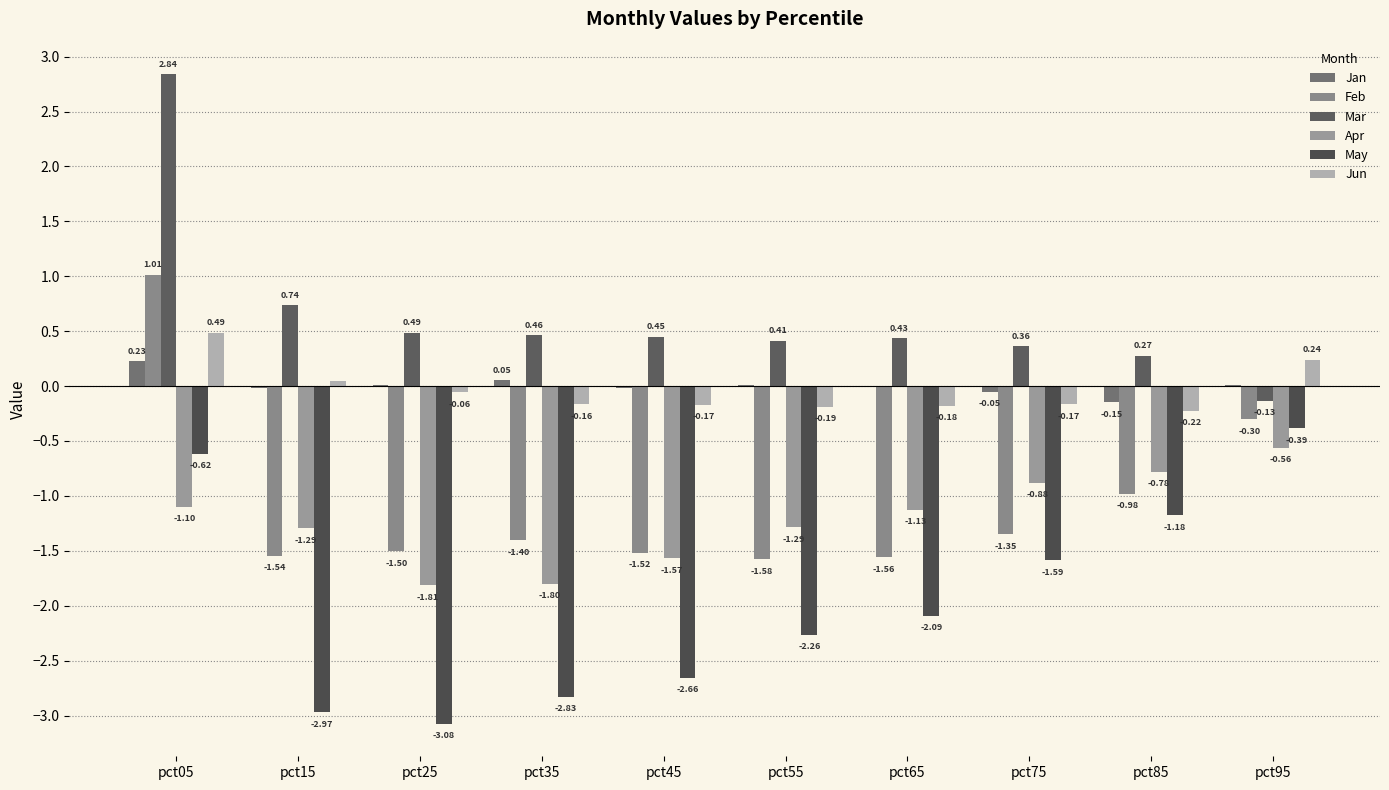

The value of May at pct15 is -4.1. True or false?

False